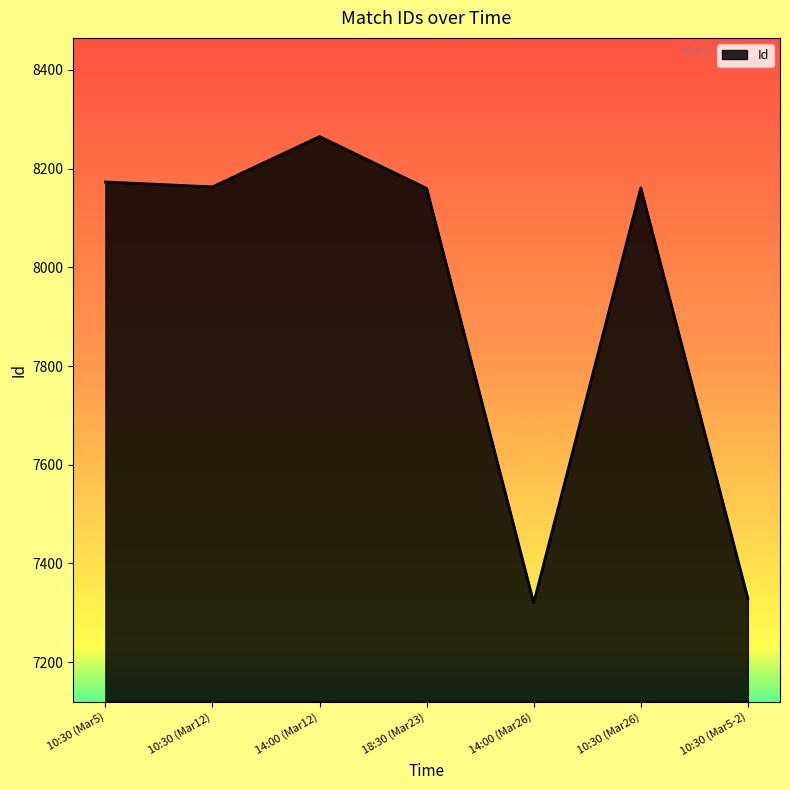

How many interior local peaks (higher than both neighbors) does the data have?

2